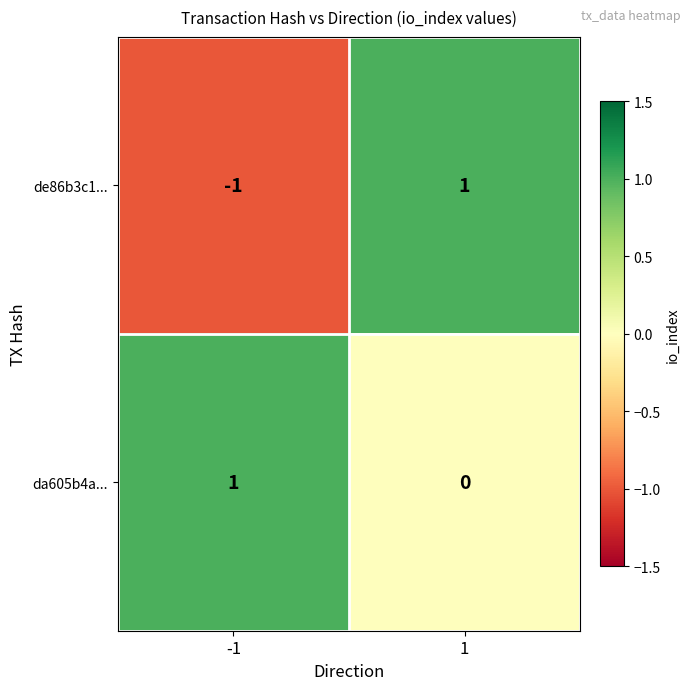

How many values in de86b3c1... are below zero?

1